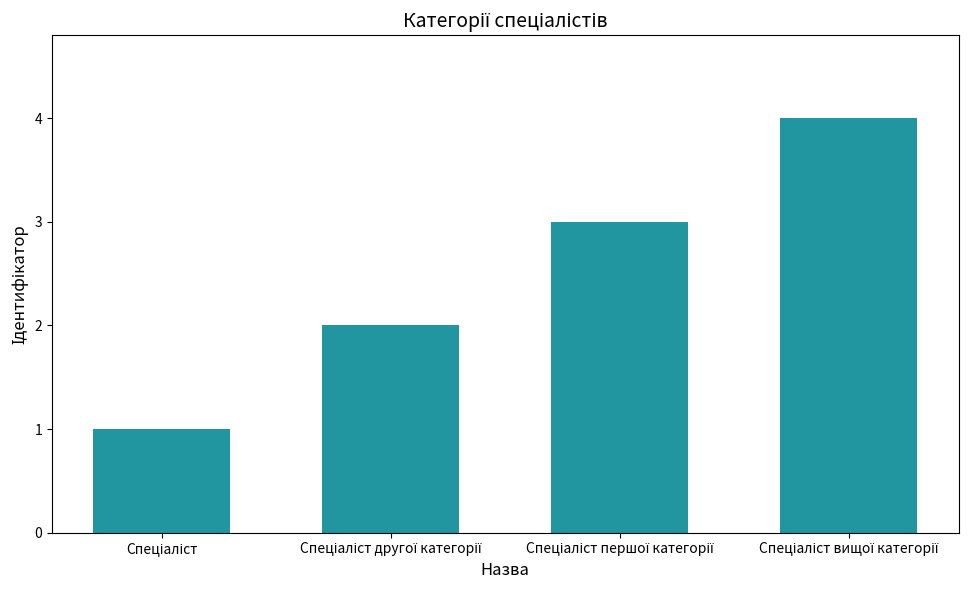

What is the sum of all values?

10